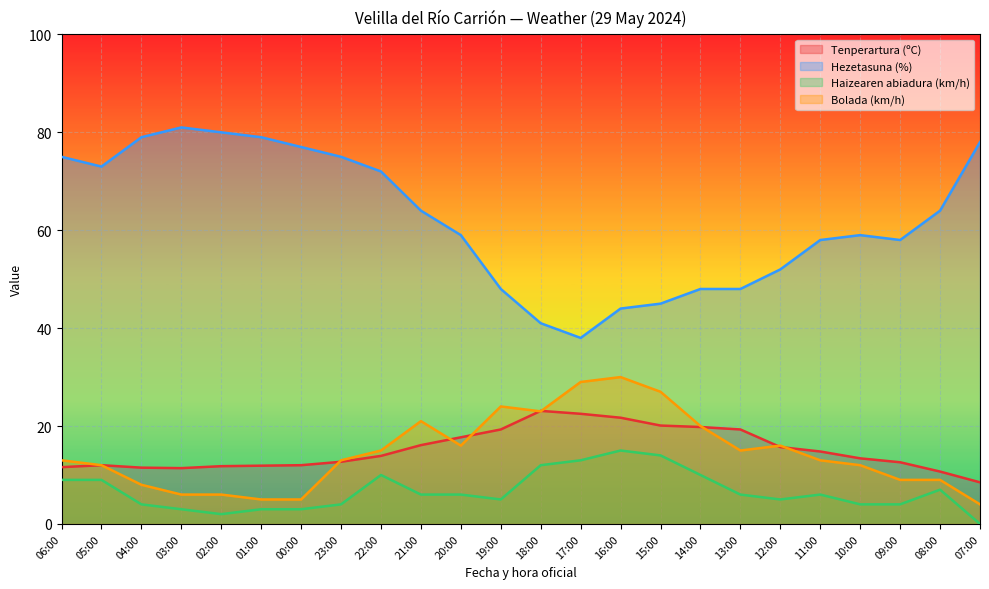

Is it true that Hezetasuna (%) equals 75.0 at 06:00?

True